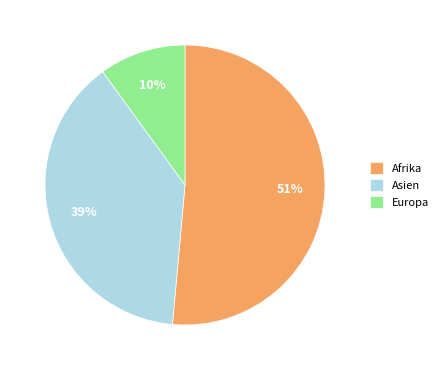

What percentage is the Afrika slice, to the nearest percent?

51%